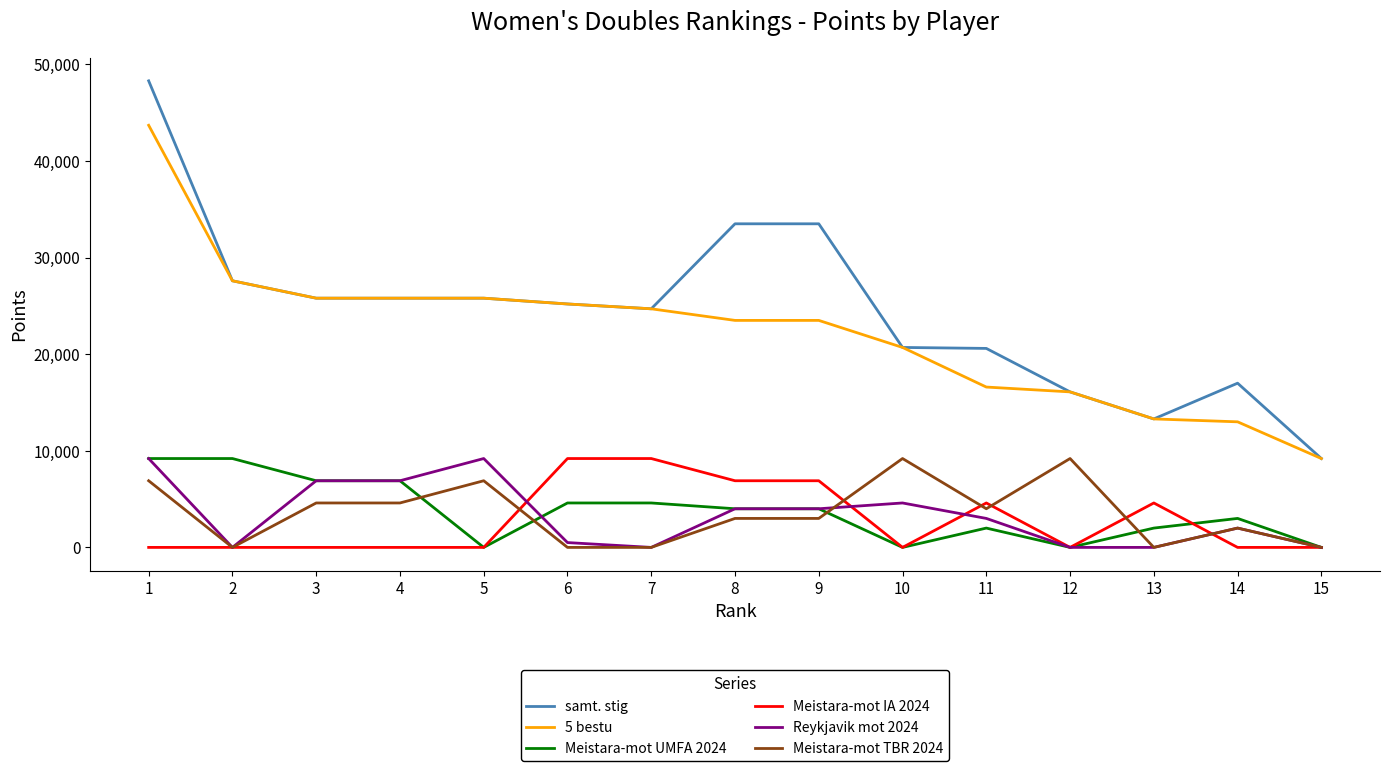

What is the difference between the maximum and second lowest values in the 5 bestu series?

30700